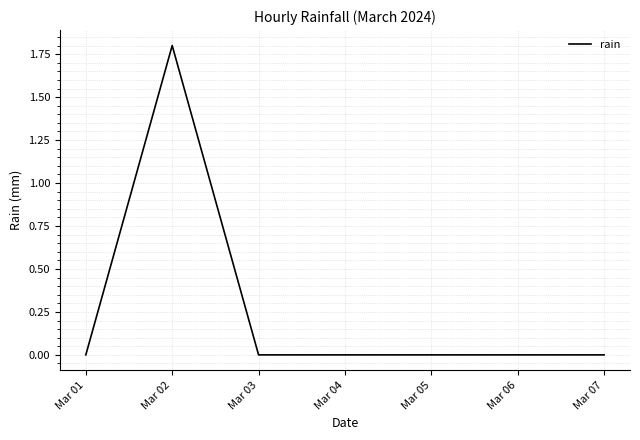

Is it true that the value at Mar 02 is 0.9?

False